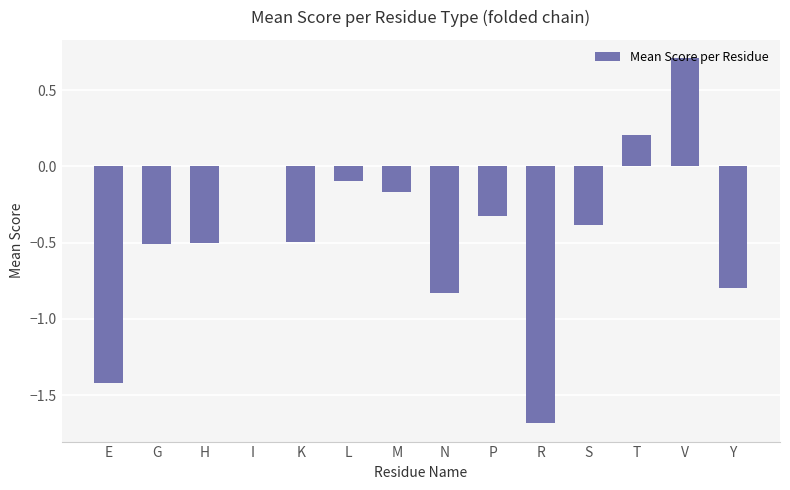

The value at P is -0.1. True or false?

False